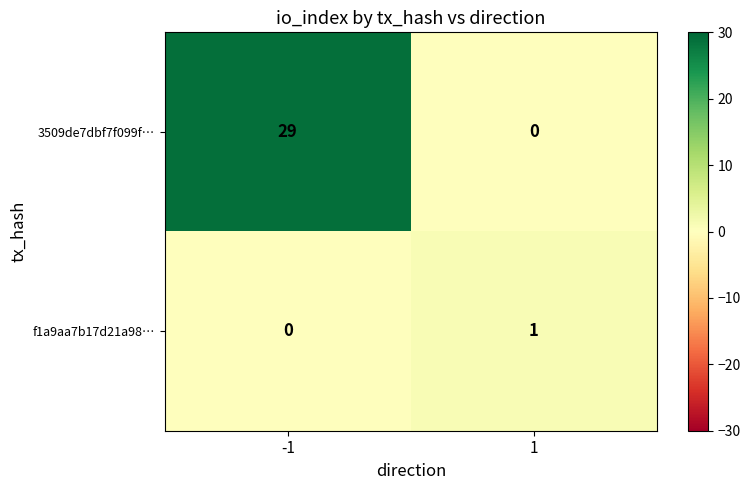

Rank the series at 1 from highest to lowest value.

f1a9aa7b17d21a98…, 3509de7dbf7f099f…